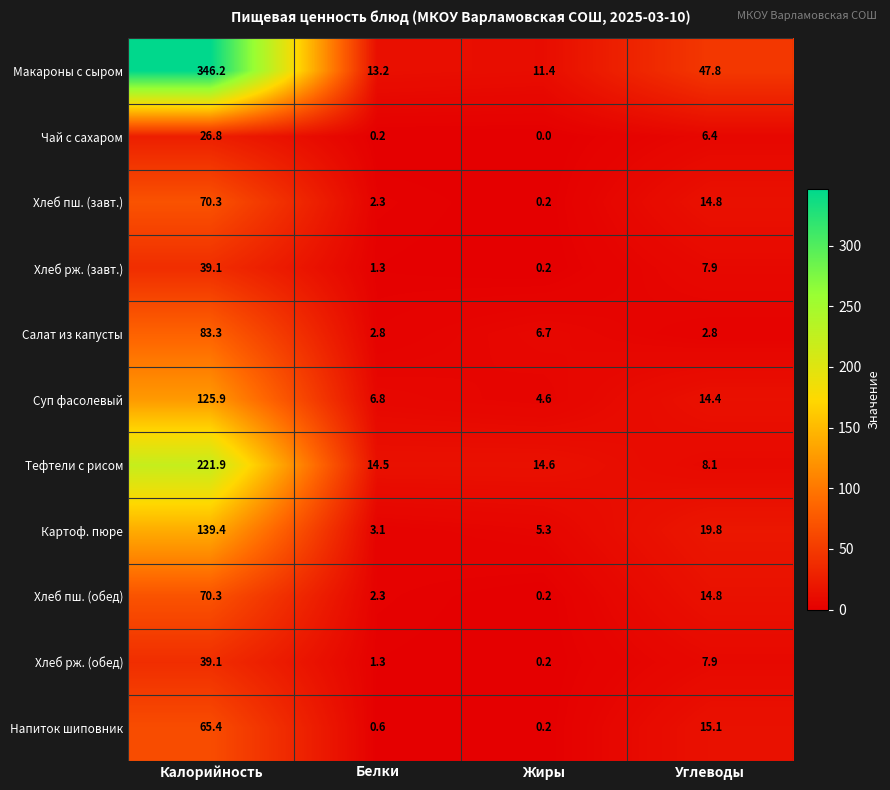

Where is Салат из капусты nearest to the value 43?

Жиры